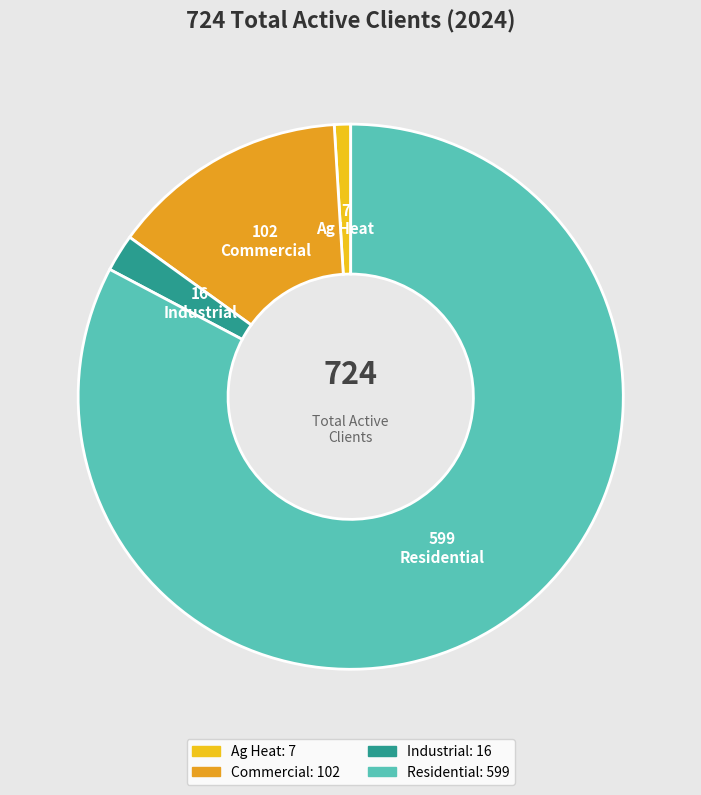

To the nearest percent, what portion does Residential represent?

83%